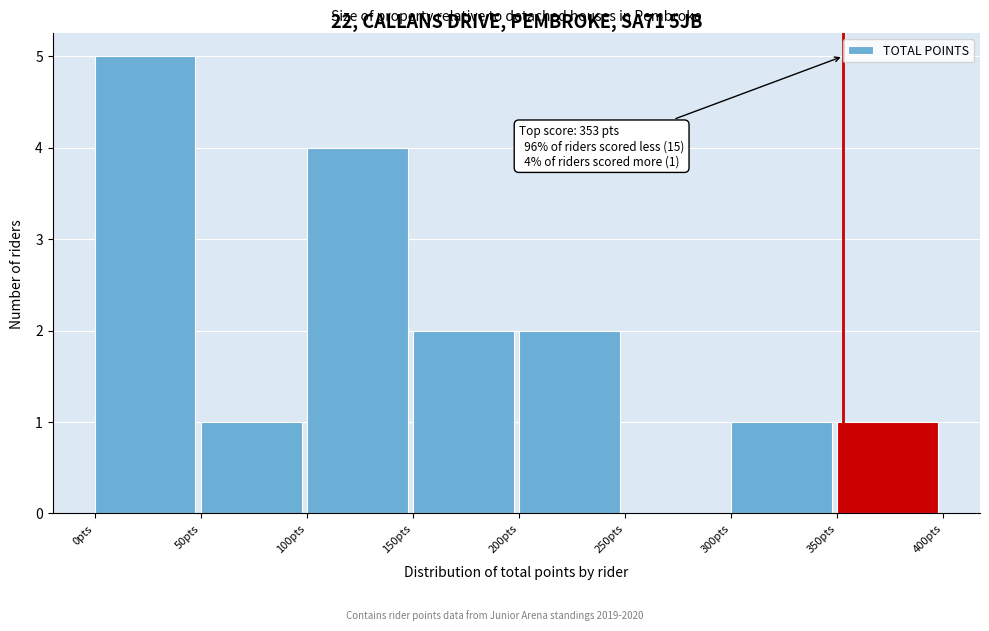

Over which range of the x-axis is the bar tallest?

0 to 50